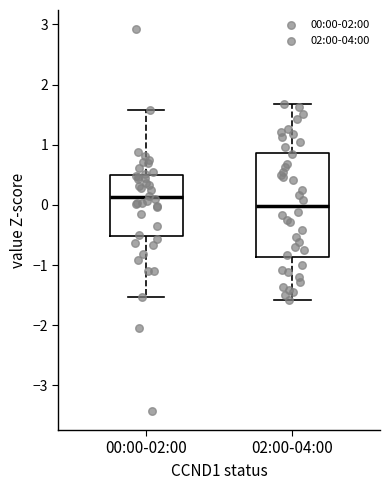

Which box's median line is the lowest?

02:00-04:00